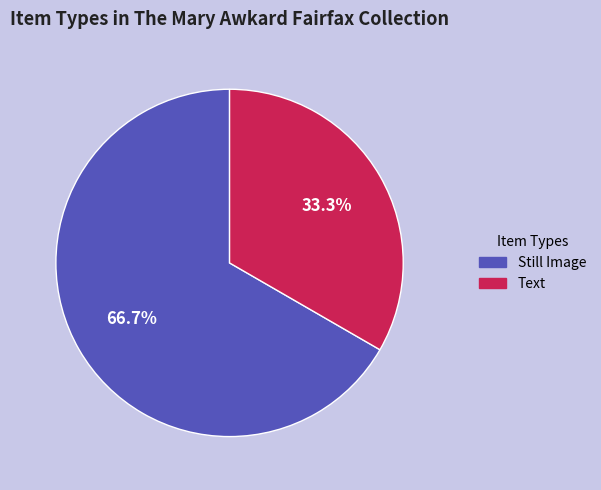

Does any single category account for the majority?

Yes